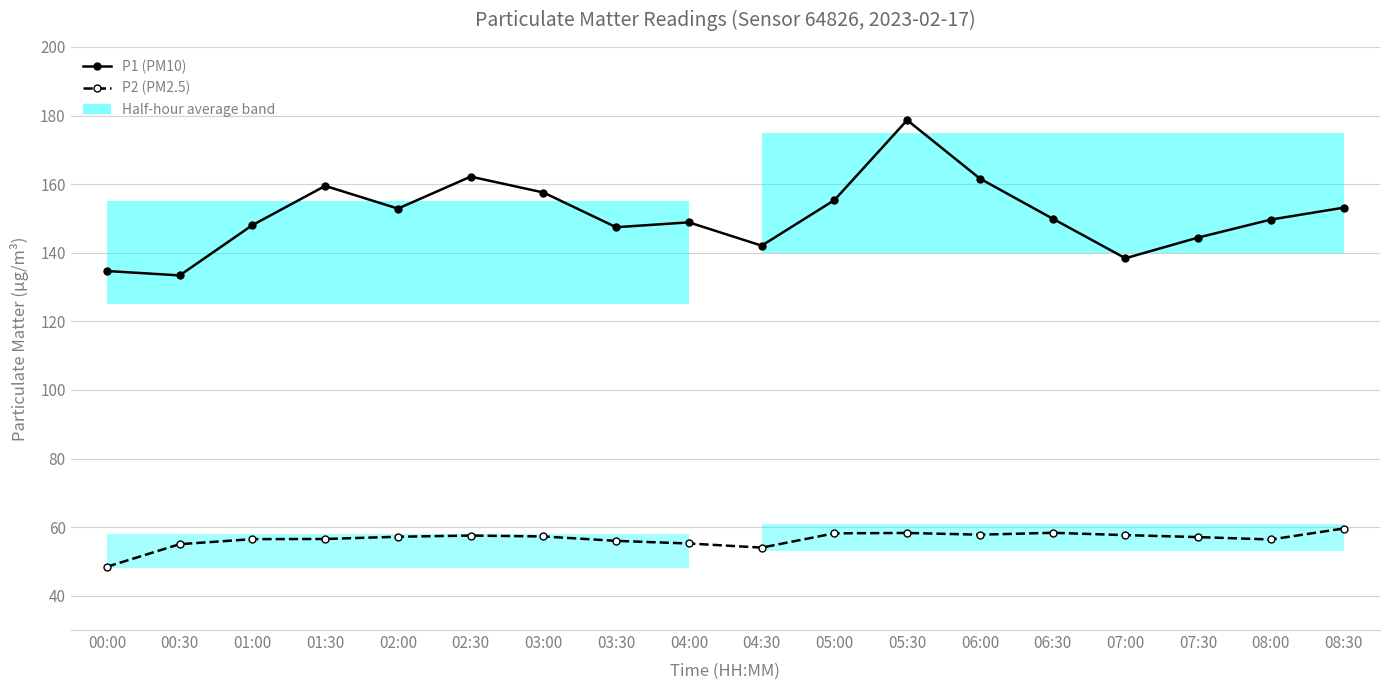

True or false: P2 (PM2.5) and P1 (PM10) cross at least once.

False